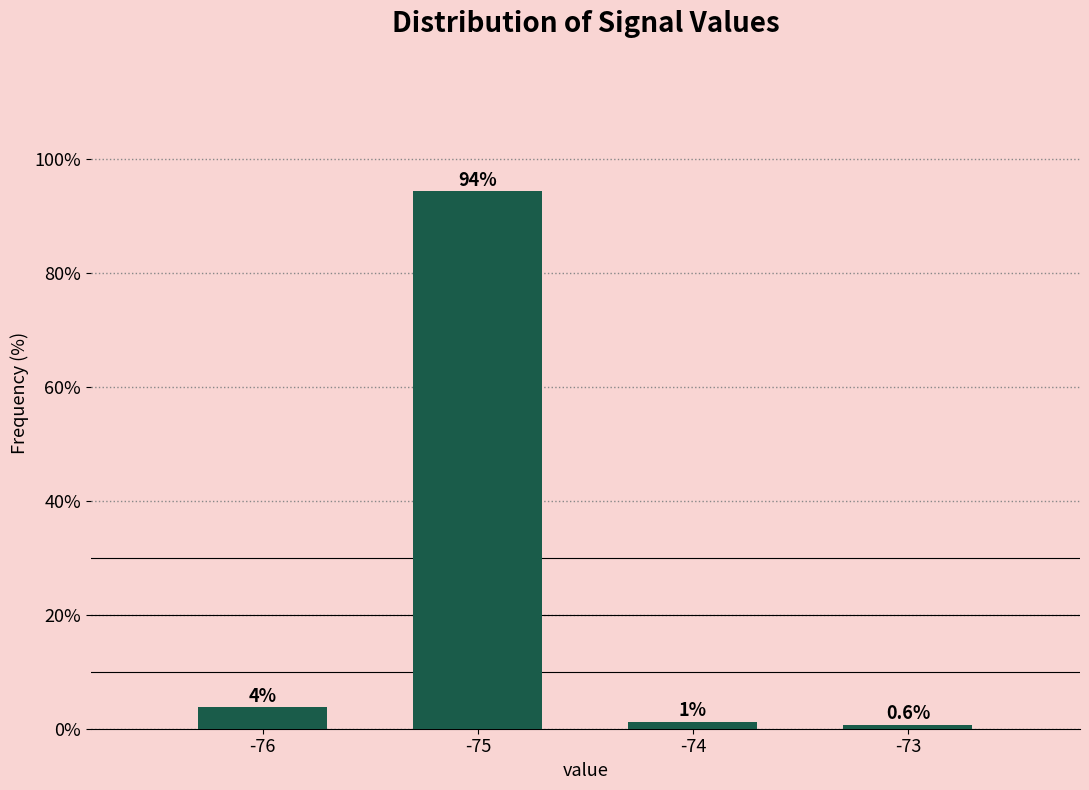

What is the value of the 4th bar from the left?

0.6